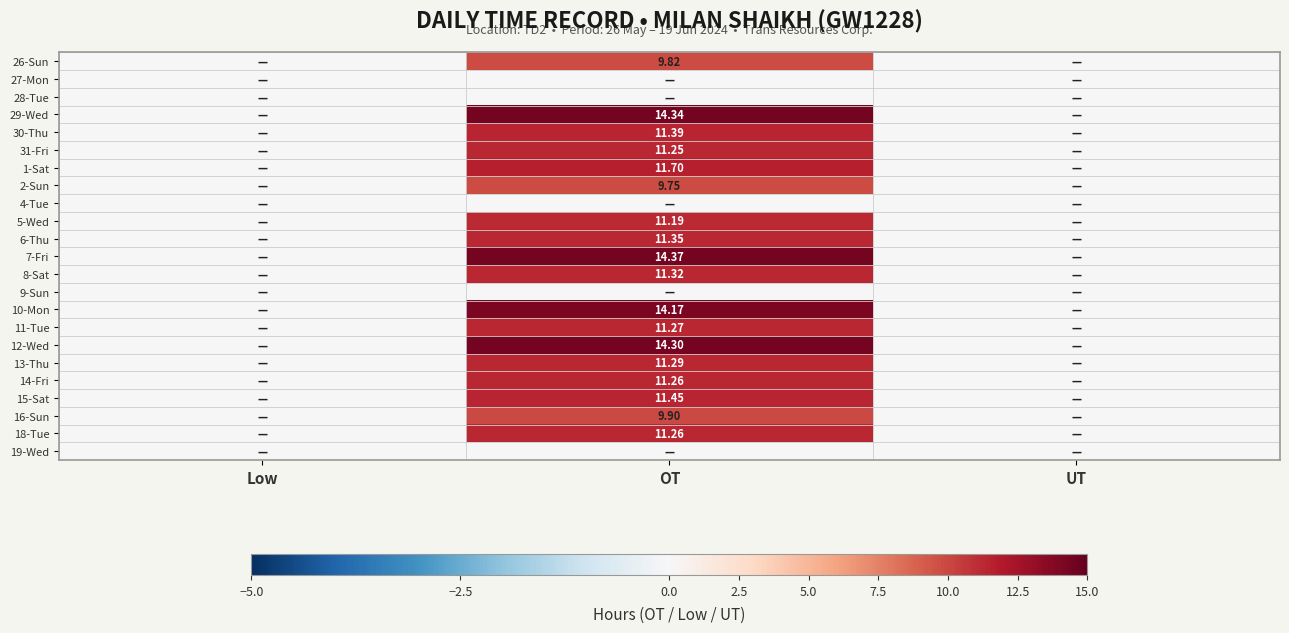

The 19-Wed series shows 0.0 at OT. True or false?

True